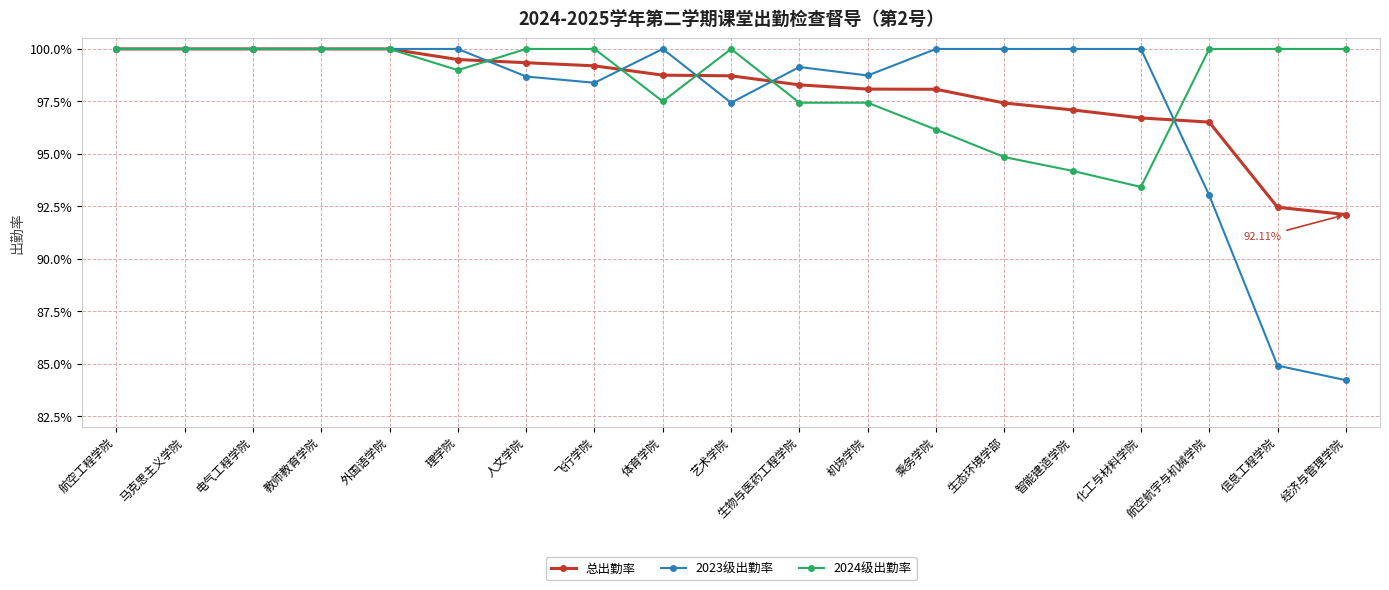

What are all the series names shown in the legend?

总出勤率, 2023级出勤率, 2024级出勤率